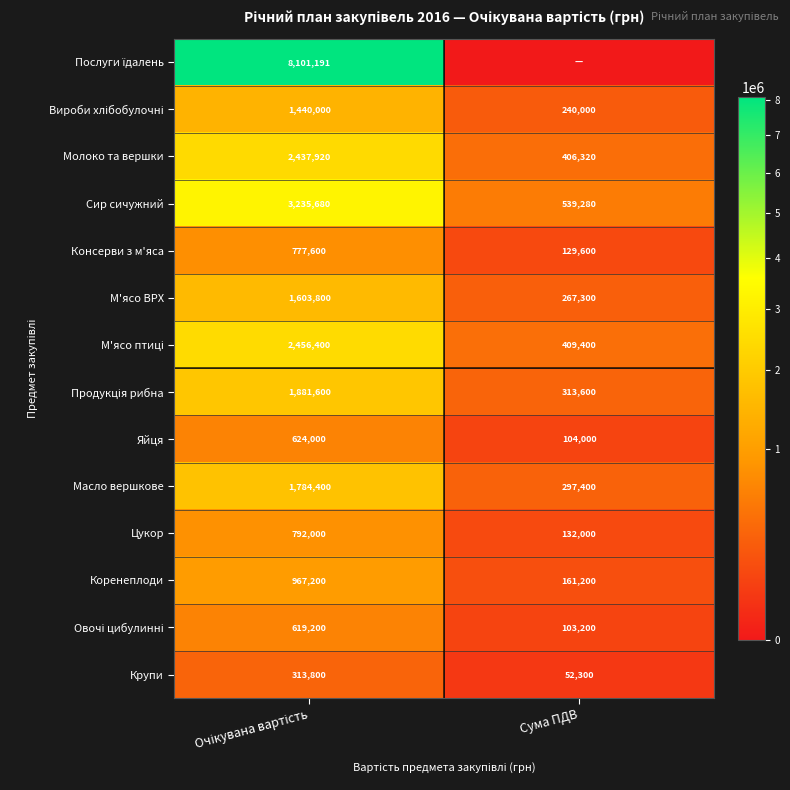

What is the difference between the maximum and minimum values in the Масло вершкове series?

1487000